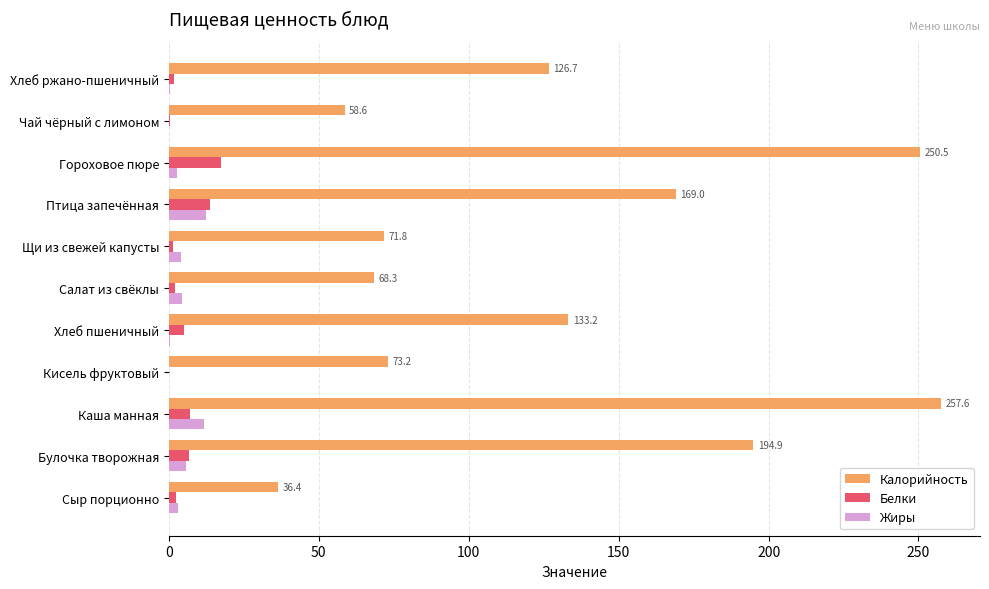

Which label corresponds to the largest value in the chart?

Каша манная